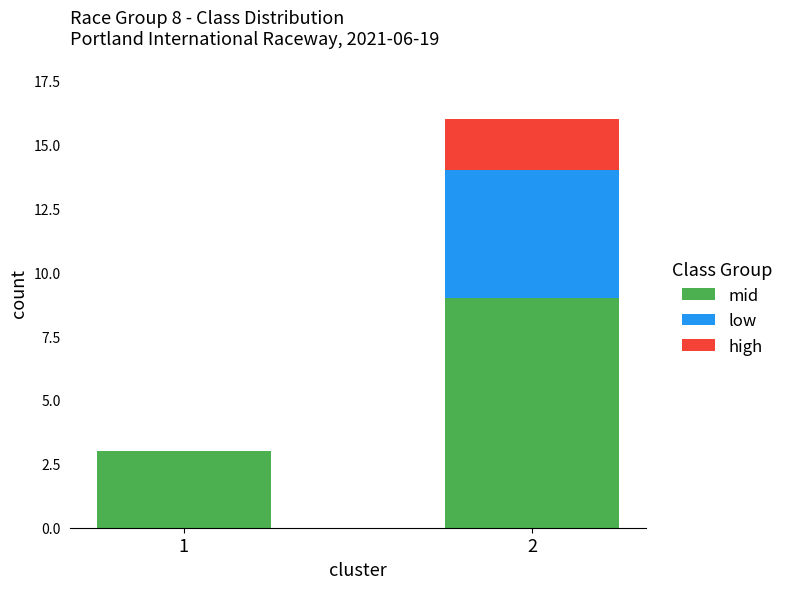

At which category is the sum across all series the highest?

2